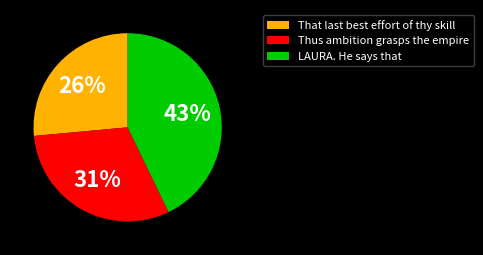

How many segments does this pie chart have?

3